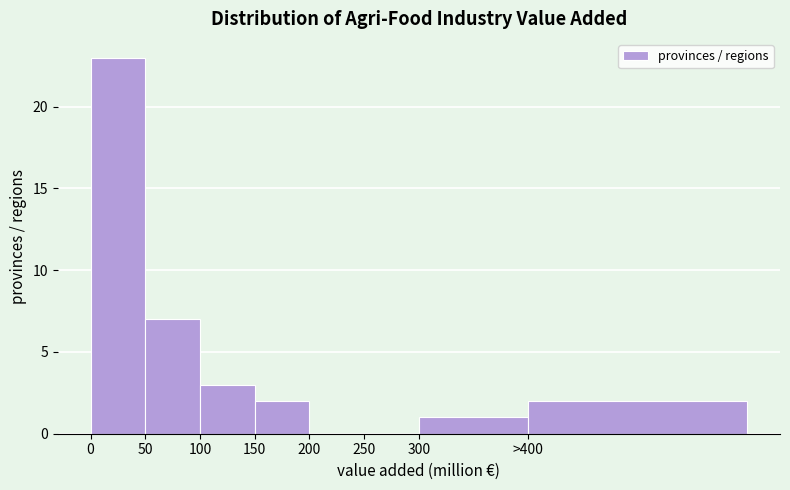

Reading right to left, what are all the values shown in this chart?

>400=2	300=1	250=0	200=0	150=2	100=3	50=7	0=23